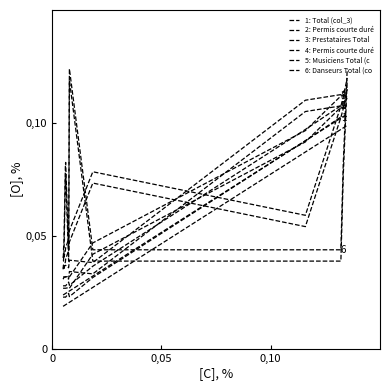

Does the chart have visible grid lines?

No